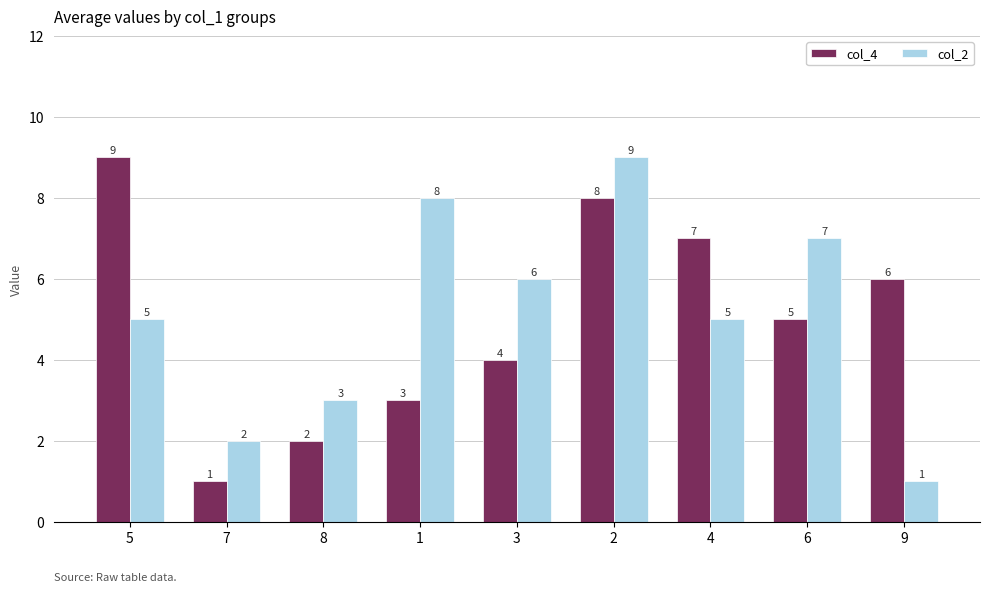

How many groups of bars are there?

9